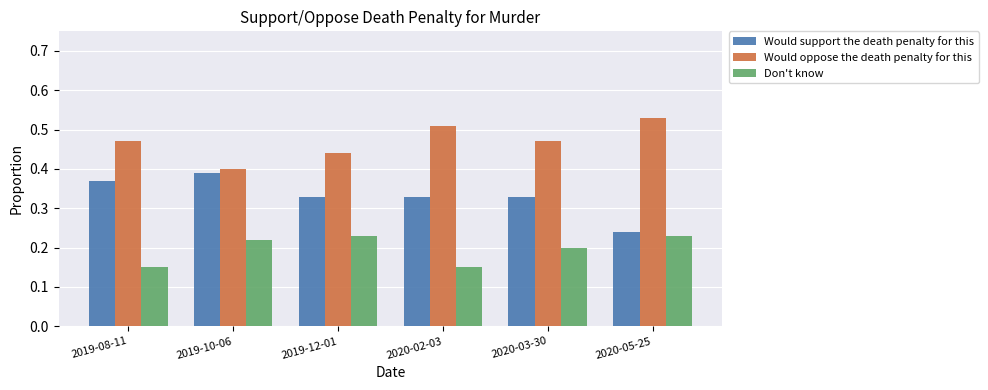

List the series in order of their overall mean, highest first.

Would oppose the death penalty for this, Would support the death penalty for this, Don't know